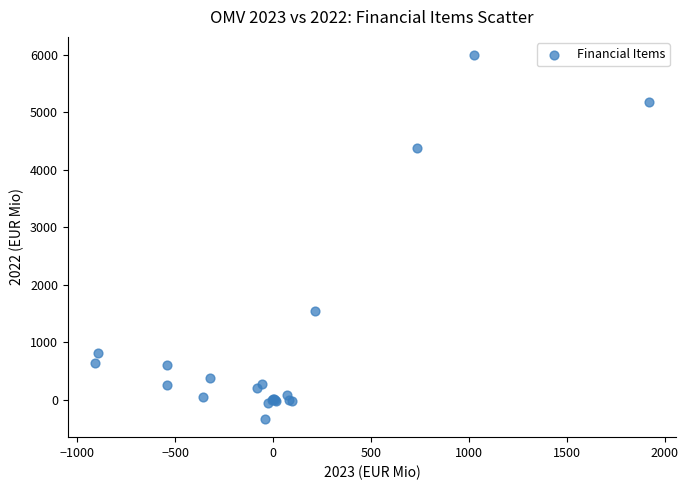

What Y value in the scatter plot is closest to 2827?

1540